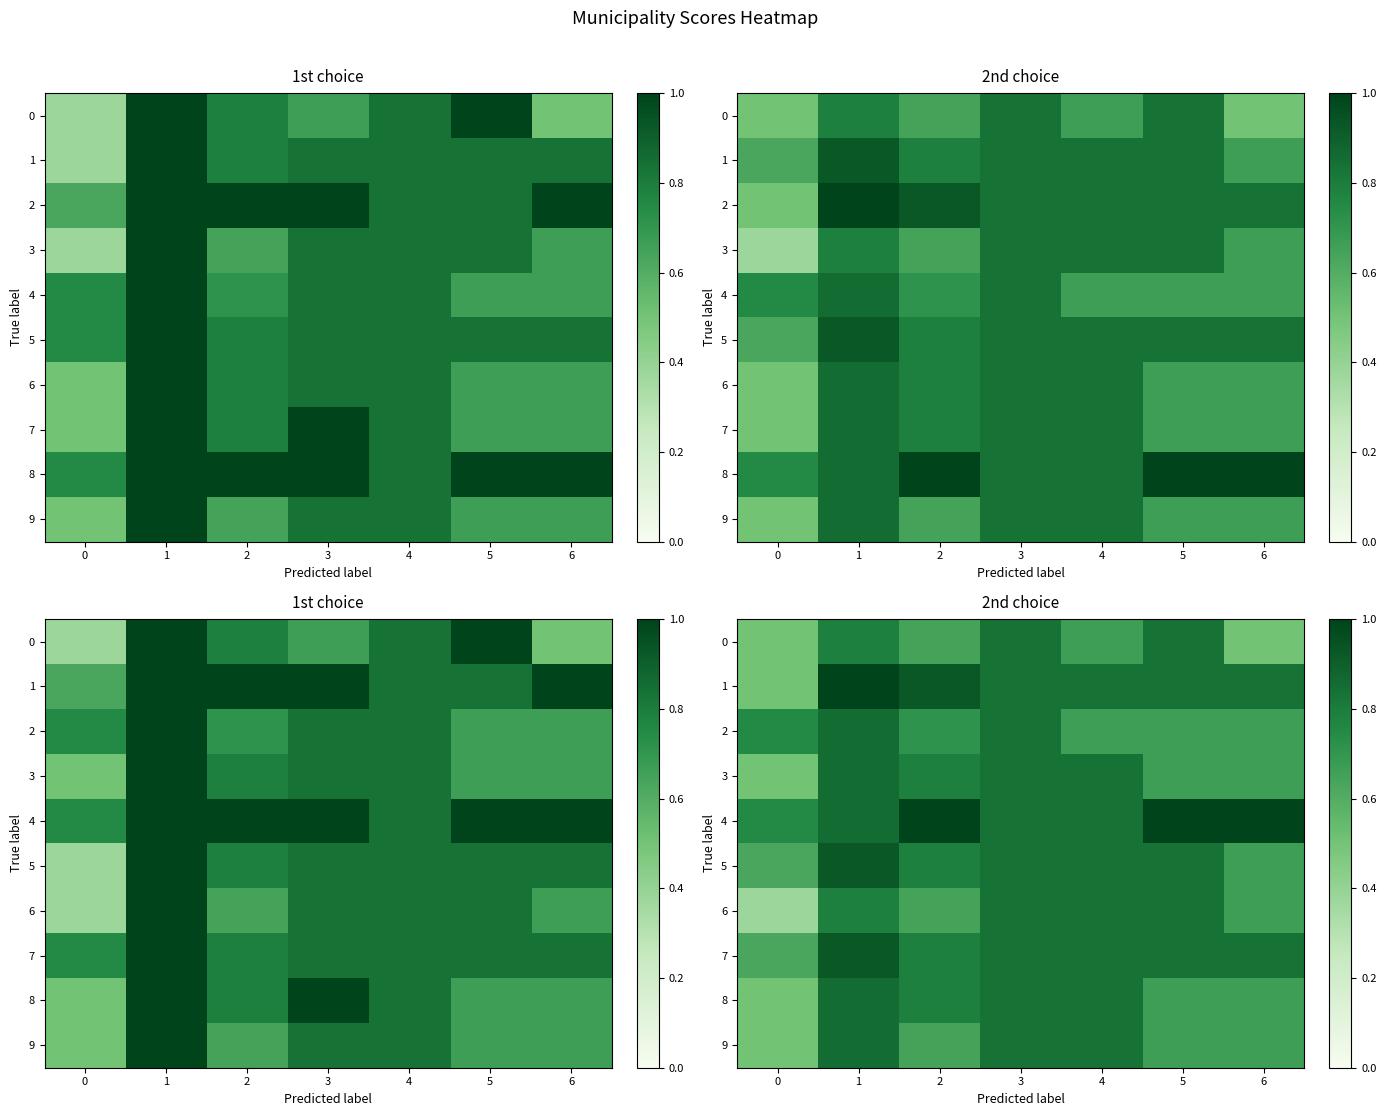

What value does the 0 series have at 6?

0.5